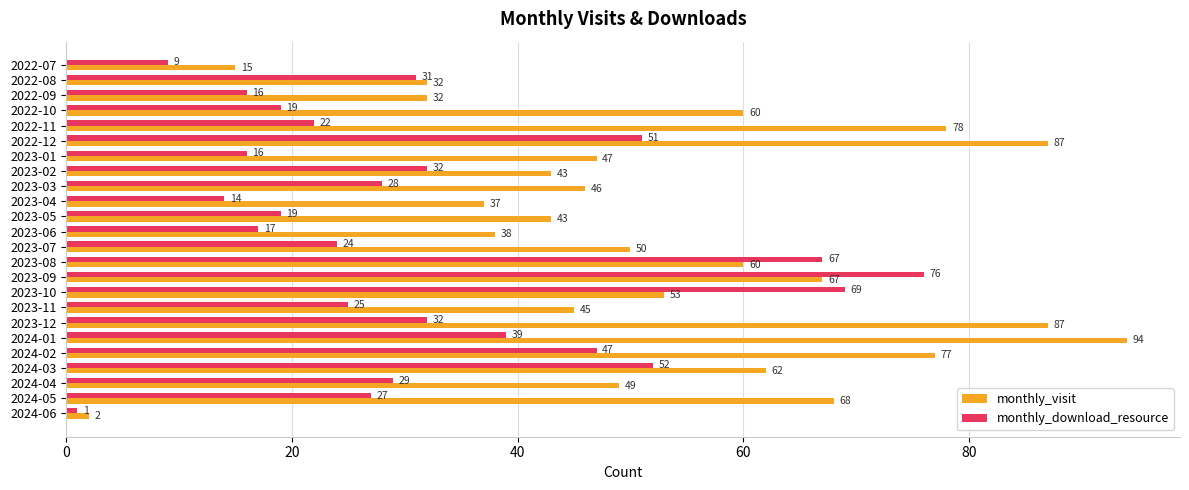

At how many categories does at least one series exceed 4?

23